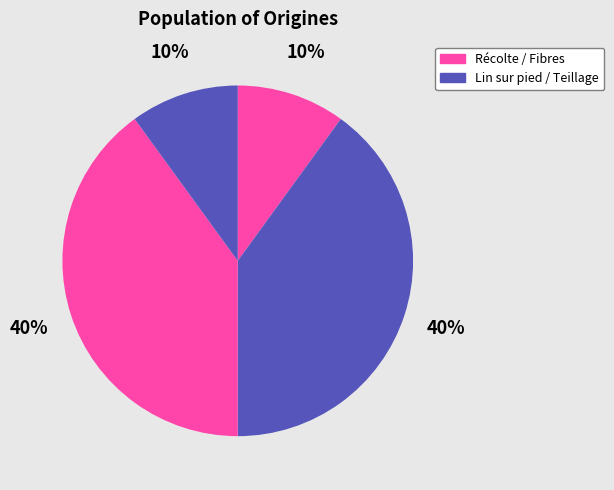

How many segments does this pie chart have?

4